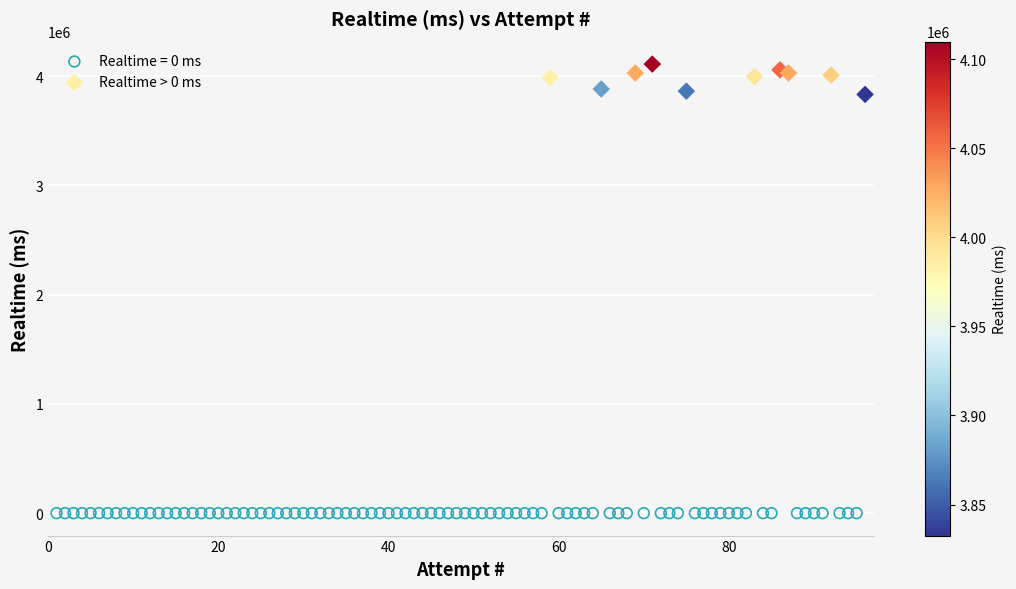

Which series reaches the maximum Y coordinate?

Realtime > 0 ms